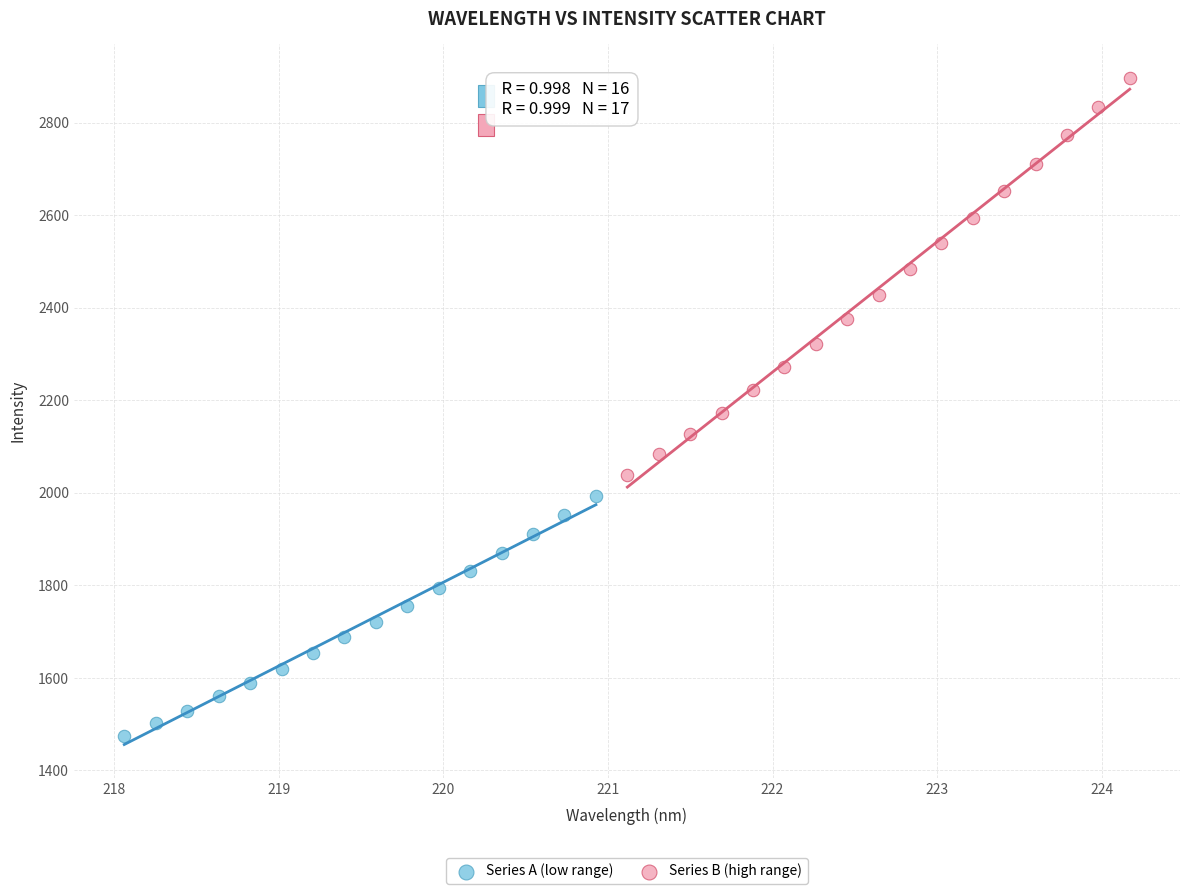

Which series contains the highest Y value?

Series B (high range)